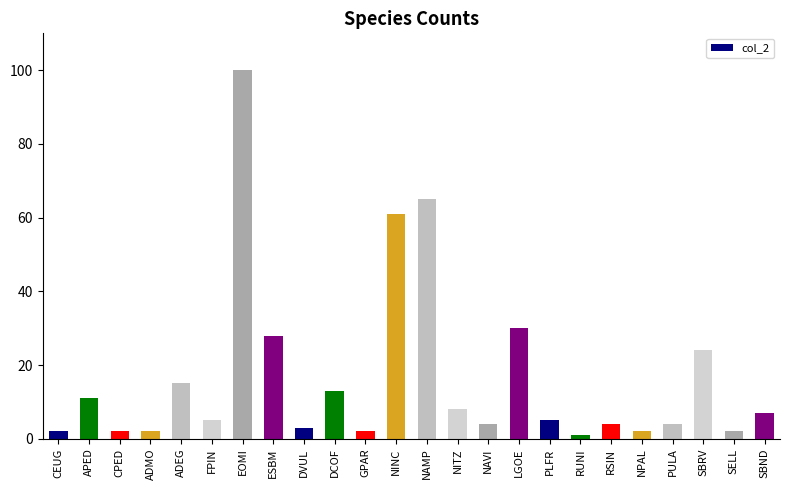

What is the change in value from NAVI to PLFR?

+1